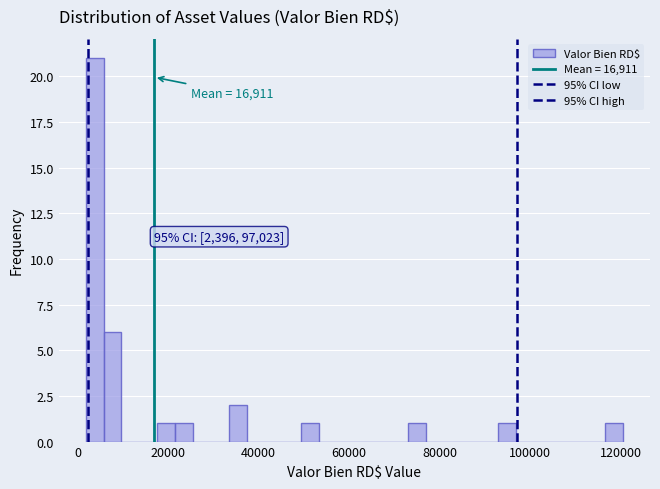

Read against the x-axis, roughly where is the centre of the tallest bar?

4000